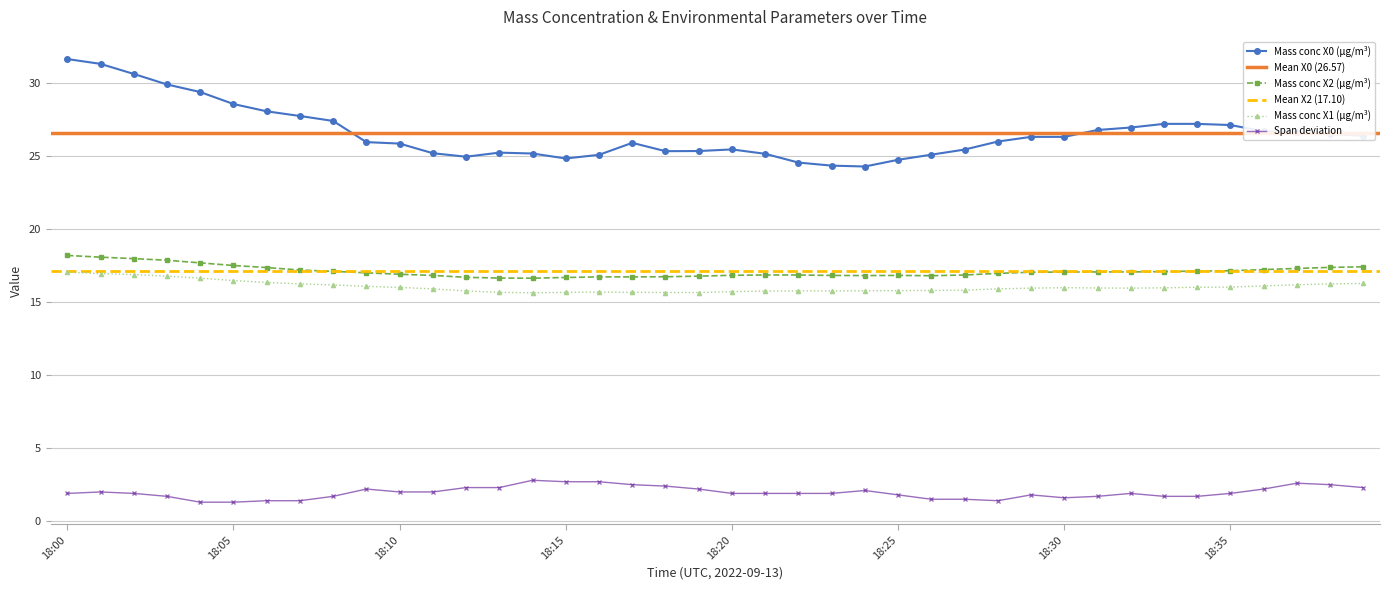

Which series has the largest total across all categories?

Mass conc X0 (μg/m³)